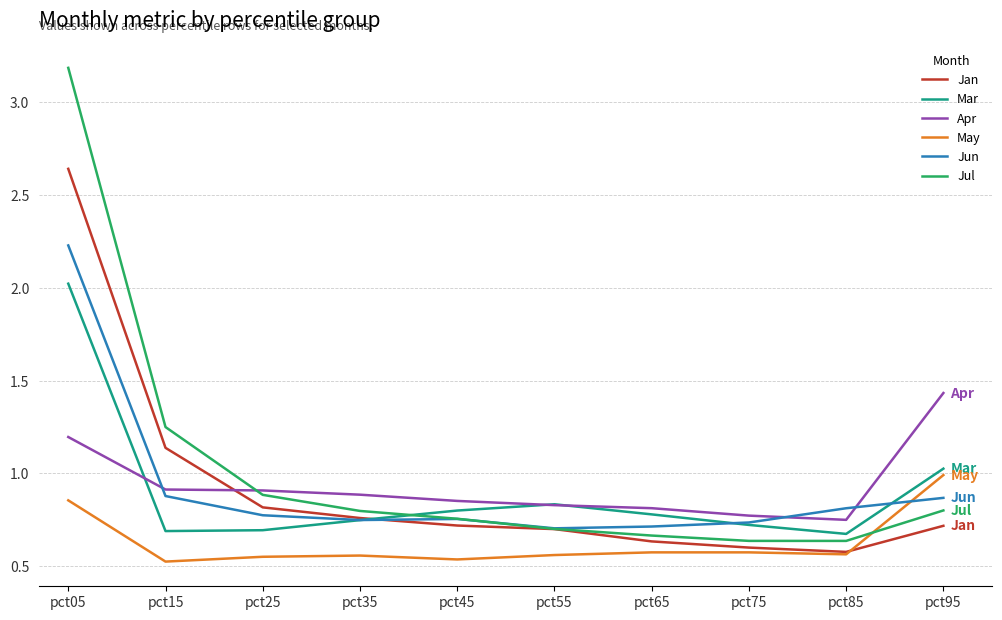

Does the chart have visible grid lines?

Yes